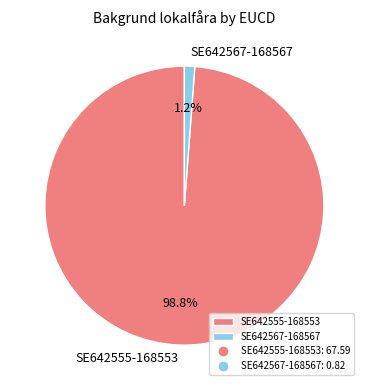

What percentage do SE642555-168553 and SE642567-168567 together represent?

100.0%